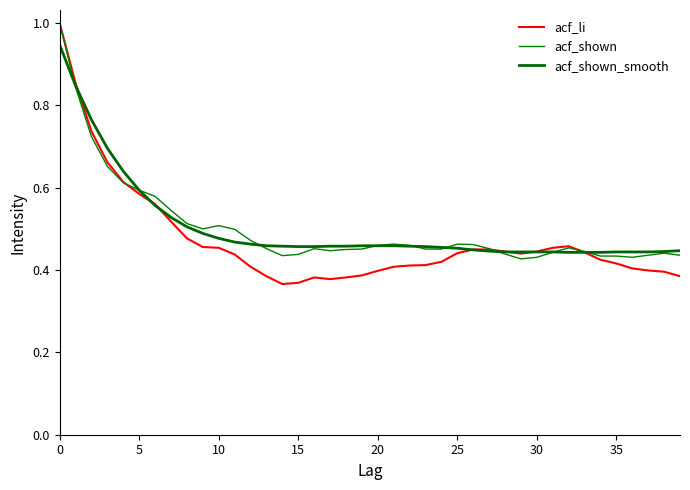

At which category does the chart reach its minimum across all series?

14